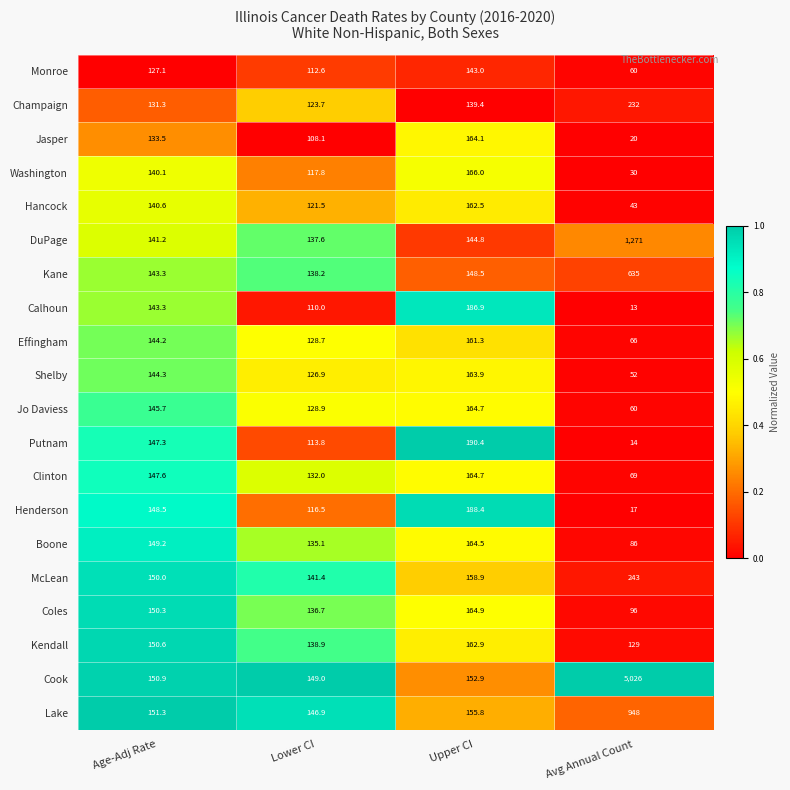

Which series has the largest range (max minus min)?

Cook